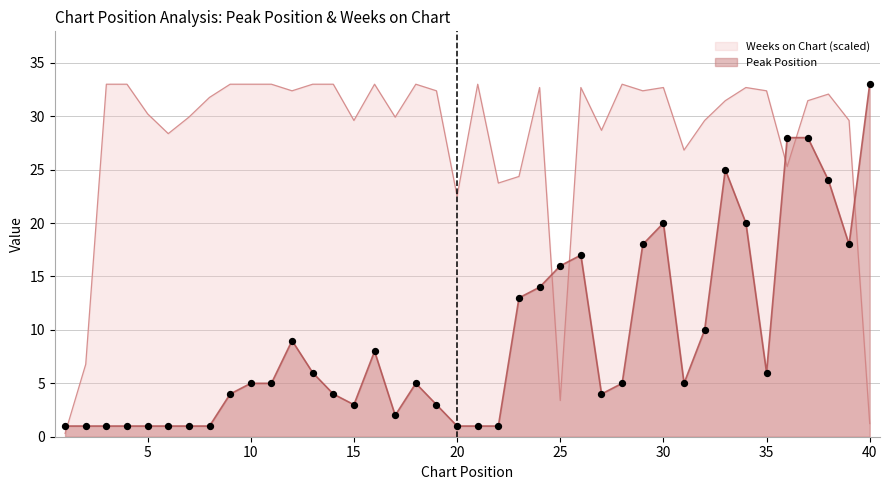

At how many categories does at least one series exceed 17?

37